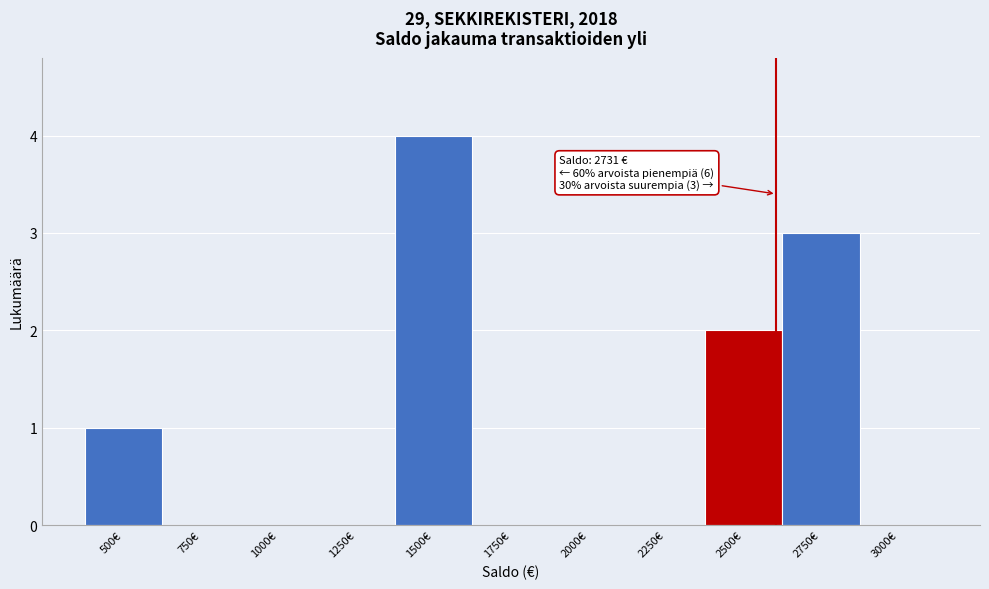

Reading left to right, transcribe all the data shown in this chart.

500€=1	750€=0	1000€=0	1250€=0	1500€=4	1750€=0	2000€=0	2250€=0	2500€=2	2750€=3	3000€=0